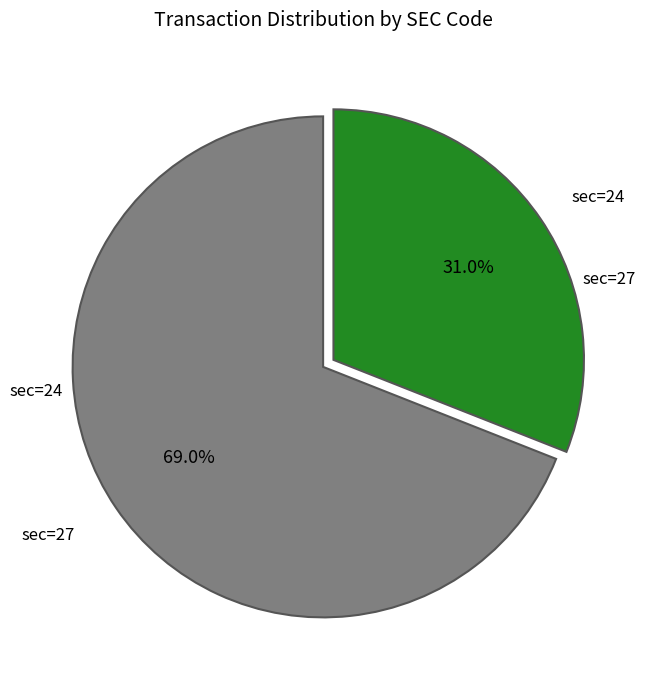

Is there any slice that represents more than half of the pie?

Yes